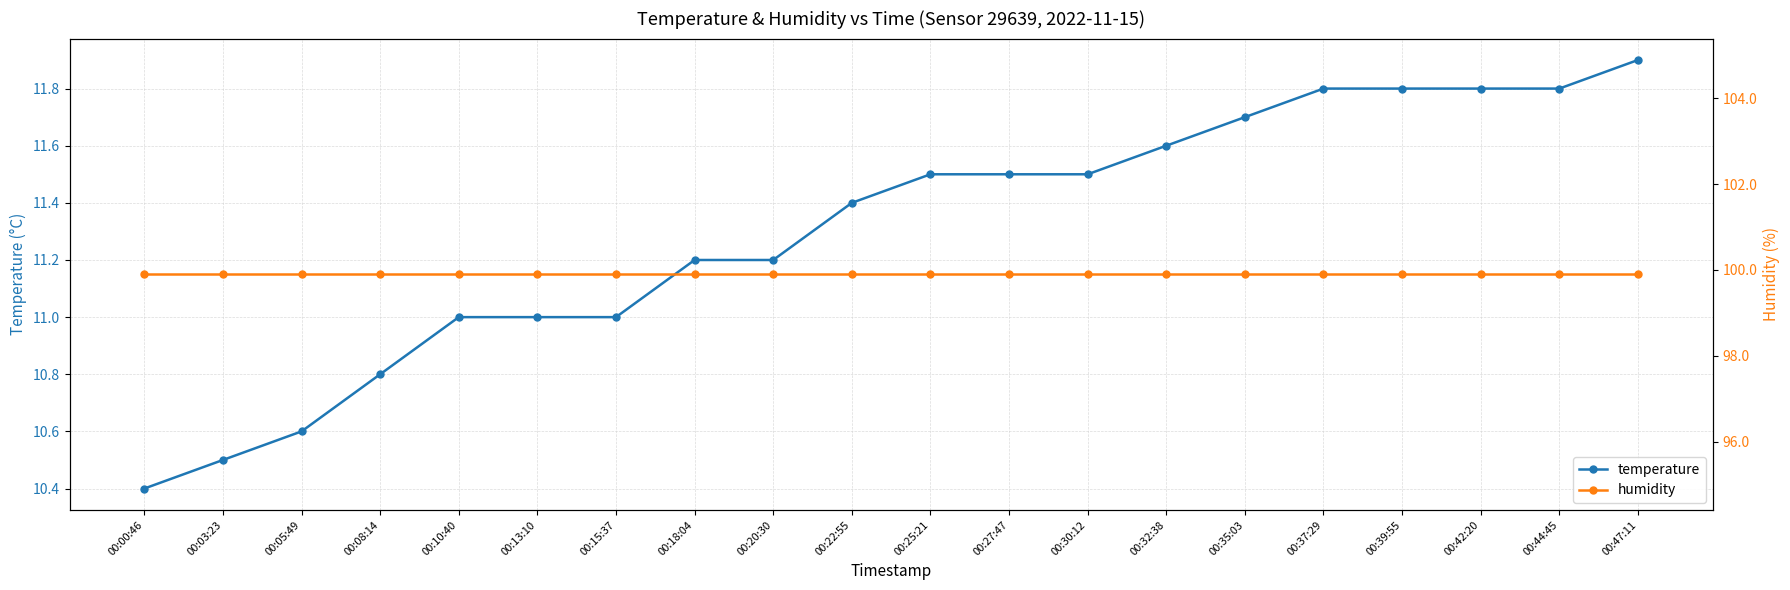

Is this an area chart (filled region under the line)?

No